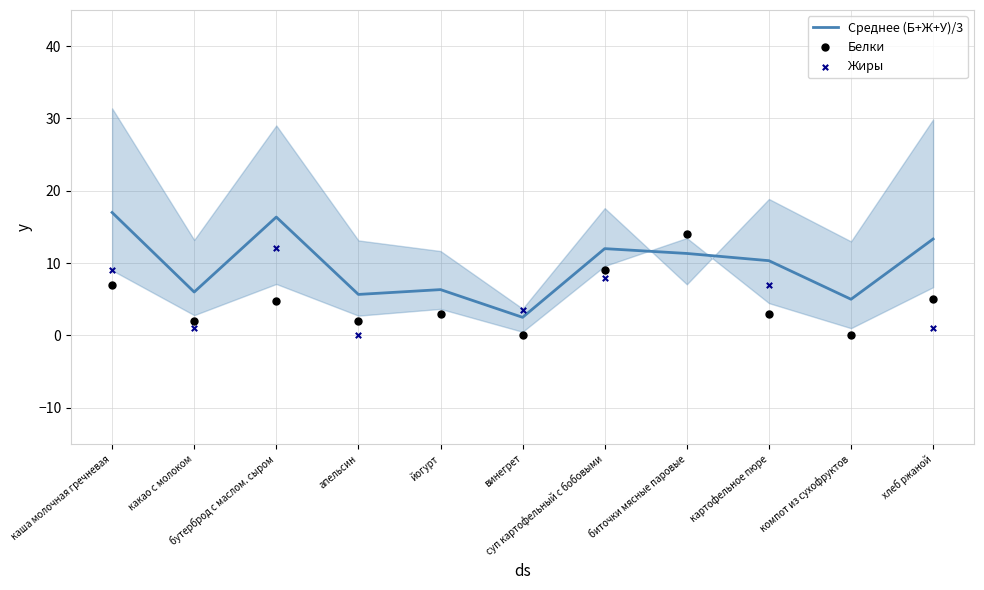

Which series contains the highest Y value?

Среднее (Б+Ж+У)/3